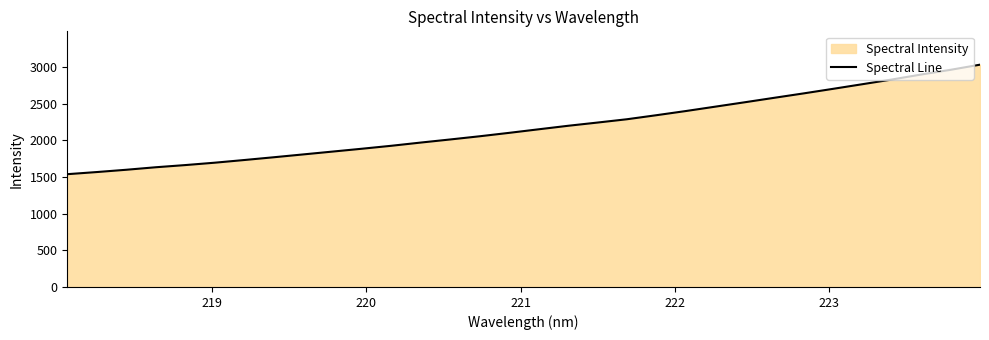

What is the minimum value shown in the chart?

1539.2